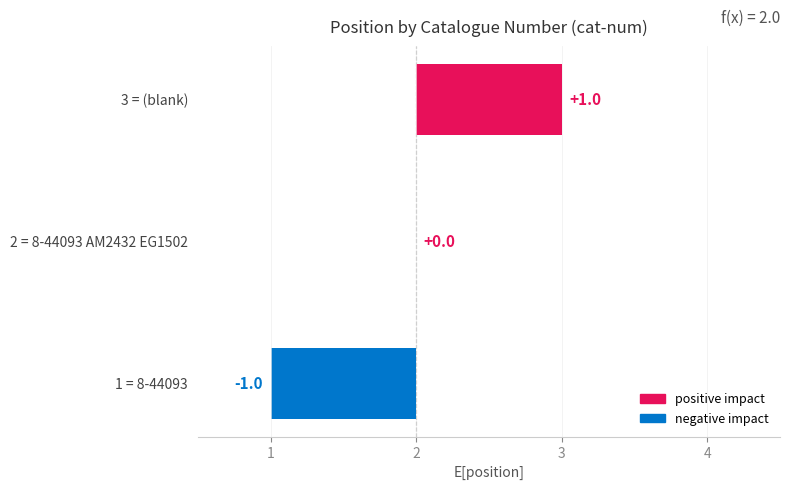

List the labels in order of value, largest first.

3, 2, 1